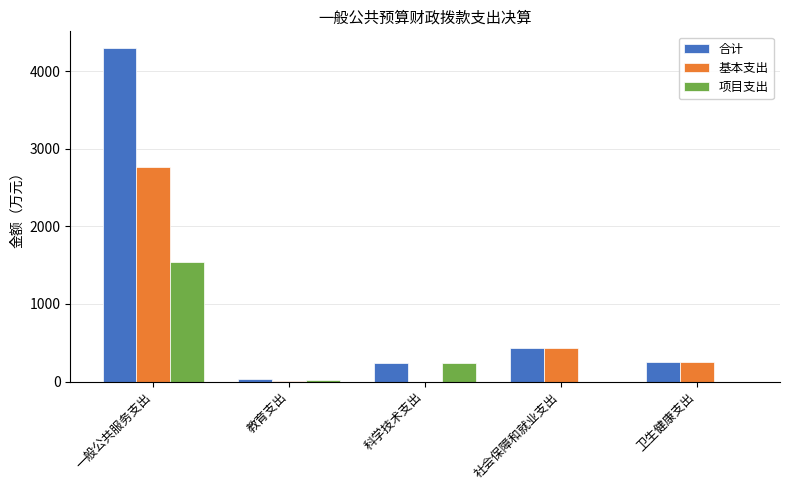

The value of 项目支出 at 一般公共服务支出 is 2264.0. True or false?

False